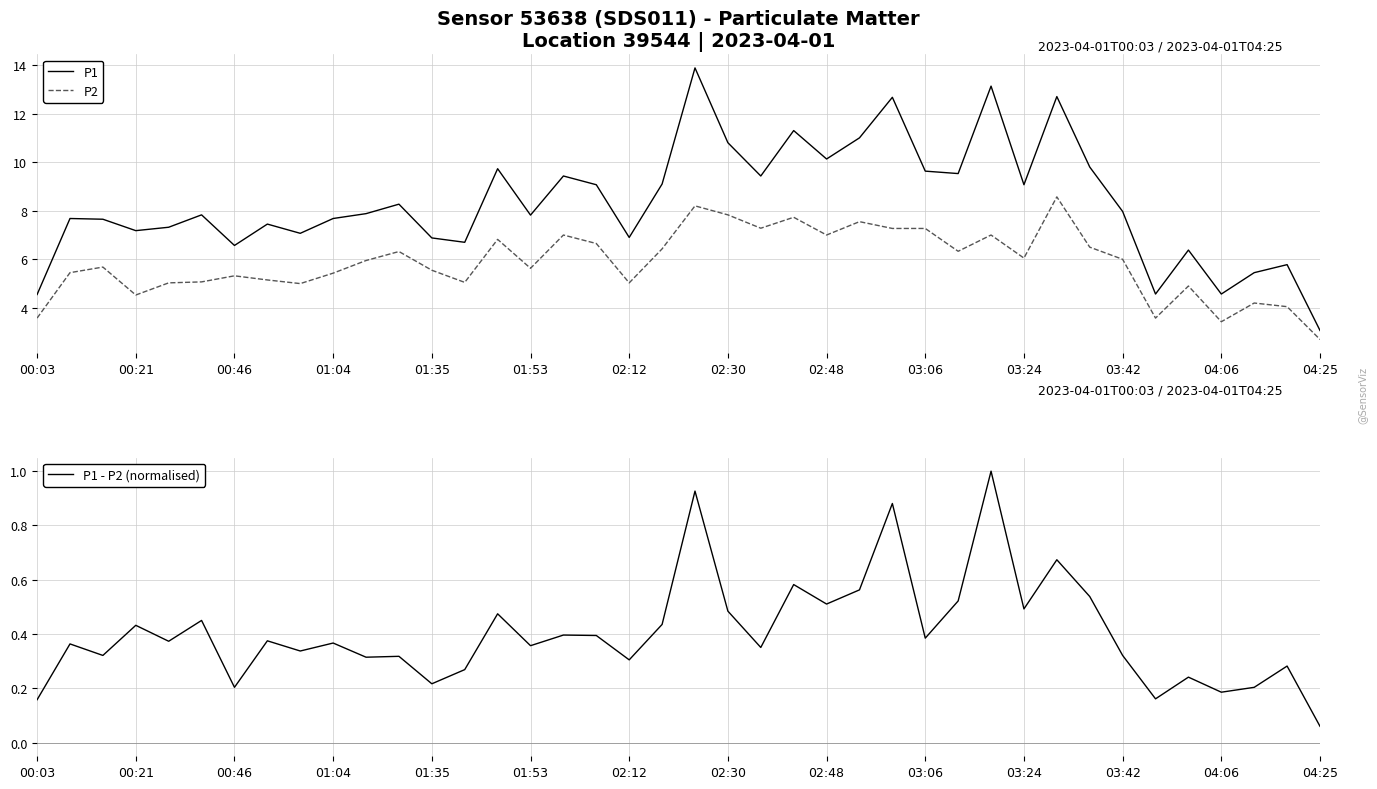

What is the lowest value of the P1 series?

3.1